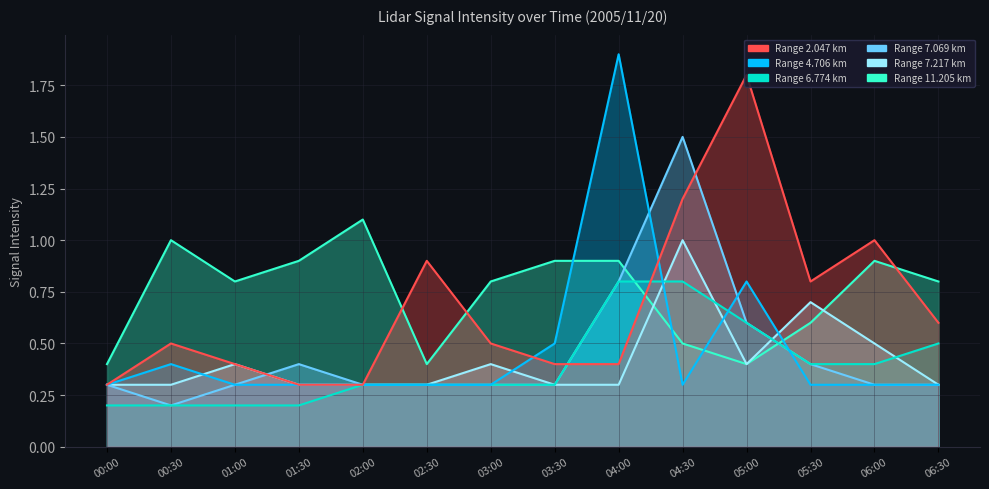

Reading left to right, transcribe all the data shown in this chart.

2.047: 00:00=0.3	00:30=0.5	01:00=0.4	01:30=0.3	02:00=0.3	02:30=0.9	03:00=0.5	03:30=0.4	04:00=0.4	04:30=1.2	05:00=1.8	05:30=0.8	06:00=1.0	06:30=0.6
4.706: 00:00=0.3	00:30=0.4	01:00=0.3	01:30=0.3	02:00=0.3	02:30=0.3	03:00=0.3	03:30=0.5	04:00=1.9	04:30=0.3	05:00=0.8	05:30=0.3	06:00=0.3	06:30=0.3
6.774: 00:00=0.2	00:30=0.2	01:00=0.2	01:30=0.2	02:00=0.3	02:30=0.3	03:00=0.3	03:30=0.3	04:00=0.8	04:30=0.8	05:00=0.6	05:30=0.4	06:00=0.4	06:30=0.5
7.069: 00:00=0.3	00:30=0.2	01:00=0.3	01:30=0.4	02:00=0.3	02:30=0.3	03:00=0.3	03:30=0.3	04:00=0.8	04:30=1.5	05:00=0.6	05:30=0.4	06:00=0.3	06:30=0.3
7.217: 00:00=0.3	00:30=0.3	01:00=0.4	01:30=0.3	02:00=0.3	02:30=0.3	03:00=0.4	03:30=0.3	04:00=0.3	04:30=1.0	05:00=0.4	05:30=0.7	06:00=0.5	06:30=0.3
11.205: 00:00=0.4	00:30=1.0	01:00=0.8	01:30=0.9	02:00=1.1	02:30=0.4	03:00=0.8	03:30=0.9	04:00=0.9	04:30=0.5	05:00=0.4	05:30=0.6	06:00=0.9	06:30=0.8